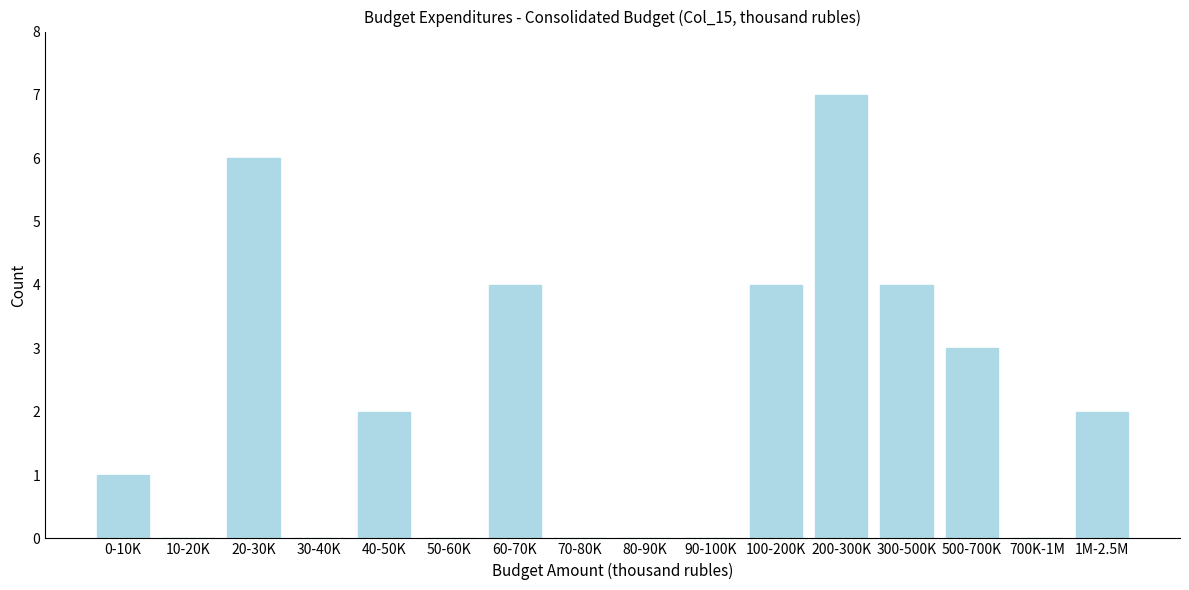

Reading right to left, what are all the values shown in this chart?

1M-2.5M=2	700K-1M=0	500-700K=3	300-500K=4	200-300K=7	100-200K=4	90-100K=0	80-90K=0	70-80K=0	60-70K=4	50-60K=0	40-50K=2	30-40K=0	20-30K=6	10-20K=0	0-10K=1